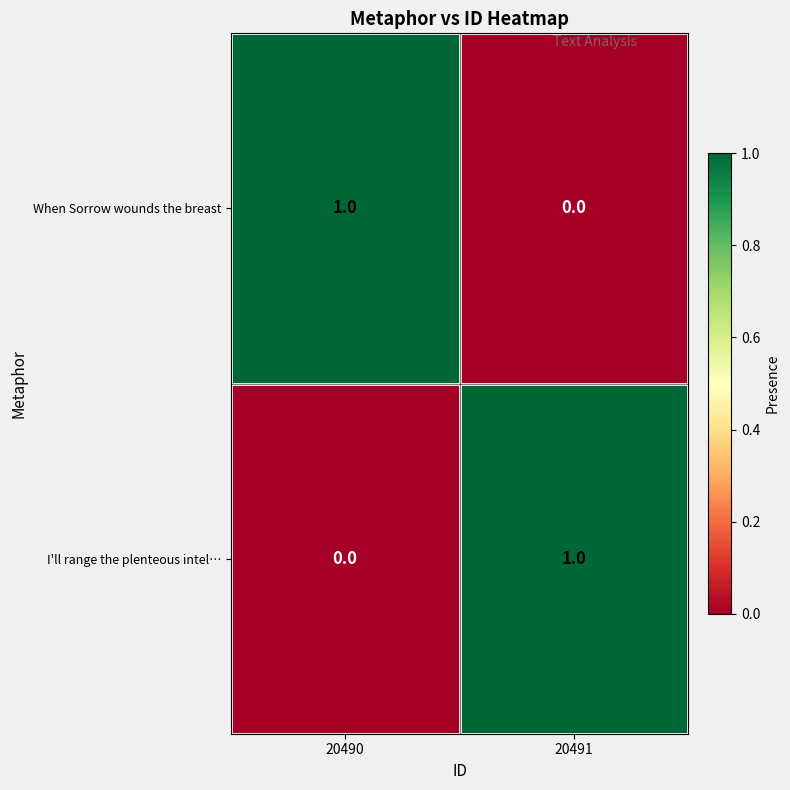

The When Sorrow wounds the breast series shows 1 at 20491. True or false?

False